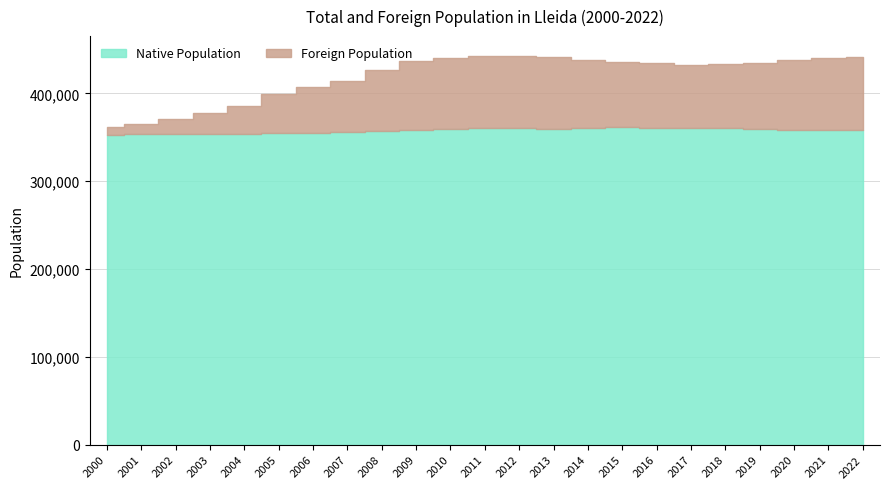

The chart shows a value of 590998 at 2015. True or false?

False